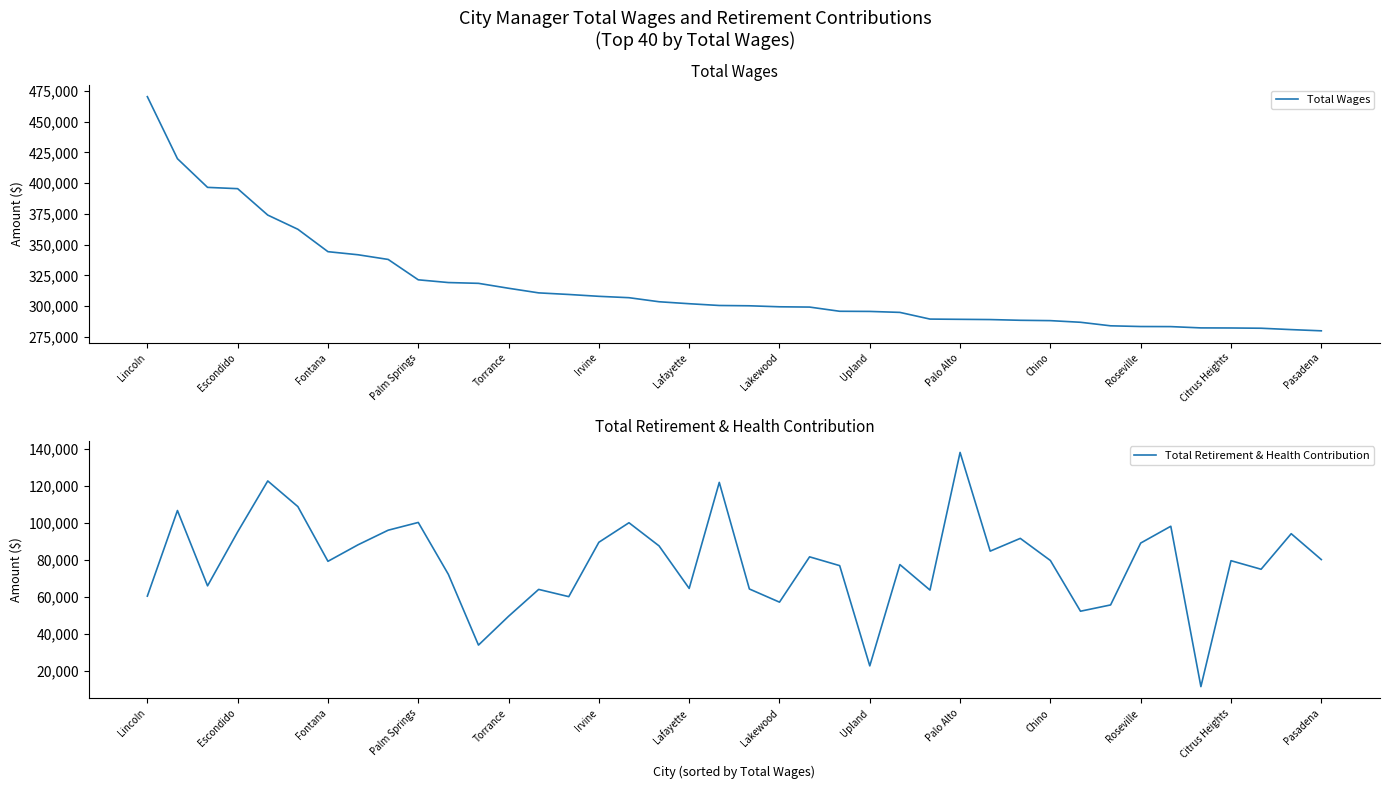

What is the lowest value of the Total Retirement & Health Contribution series?

11410.0